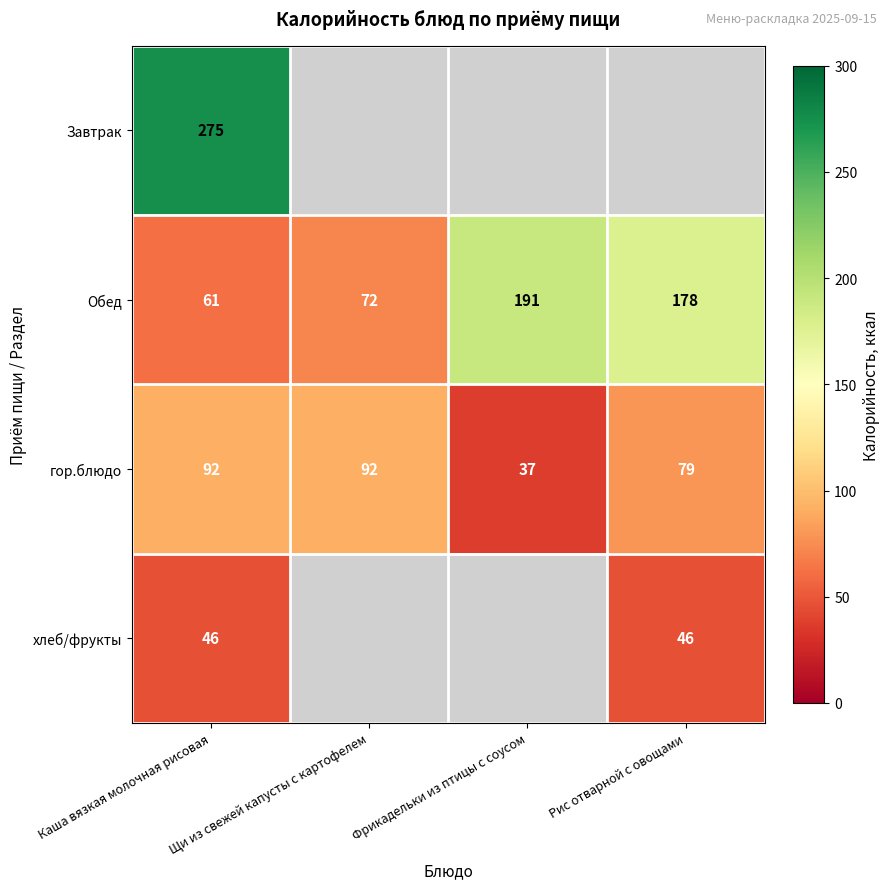

What is the average value of the Обед series?

126